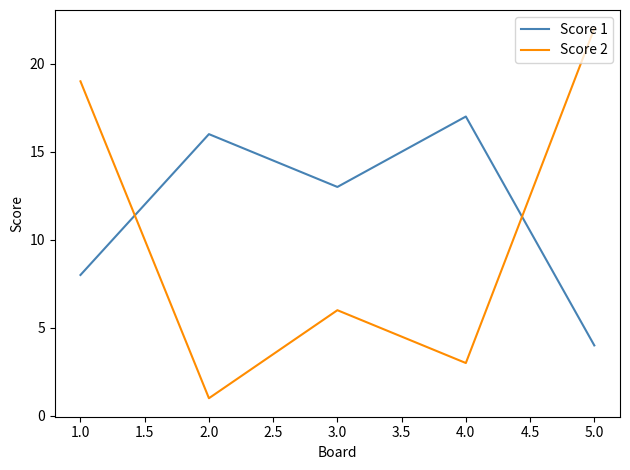

Which category has the highest value in the Score 2 series?

5.0